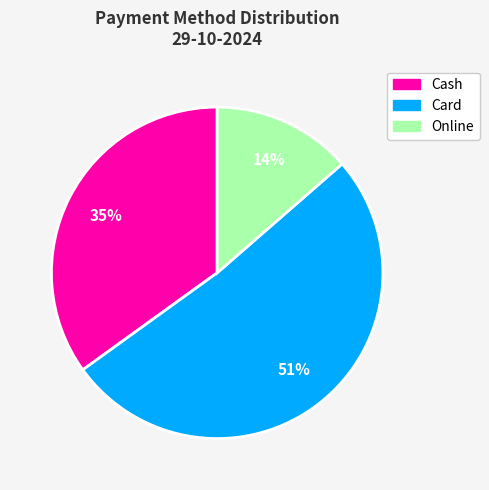

Which slice is the smallest?

Online